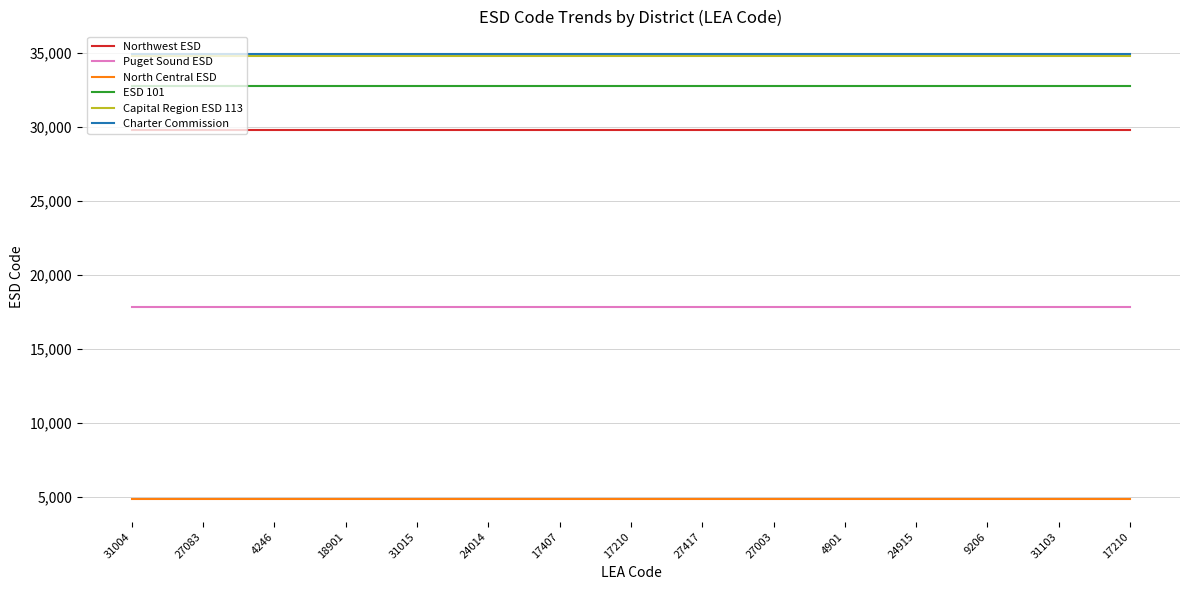

Reading left to right, extract all data points from this chart.

Northwest ESD: 29801	29801	29801	29801	29801	29801	29801	29801	29801	29801	29801	29801	29801	29801	29801
Puget Sound ESD: 17801	17801	17801	17801	17801	17801	17801	17801	17801	17801	17801	17801	17801	17801	17801
North Central ESD: 4801	4801	4801	4801	4801	4801	4801	4801	4801	4801	4801	4801	4801	4801	4801
ESD 101: 32801	32801	32801	32801	32801	32801	32801	32801	32801	32801	32801	32801	32801	32801	32801
Capital Region ESD 113: 34801	34801	34801	34801	34801	34801	34801	34801	34801	34801	34801	34801	34801	34801	34801
Charter Commission: 34950	34950	34950	34950	34950	34950	34950	34950	34950	34950	34950	34950	34950	34950	34950